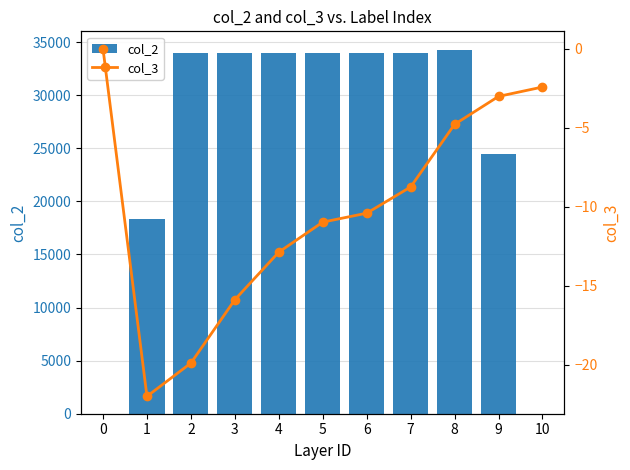

Which series has the largest total across all categories?

col_2